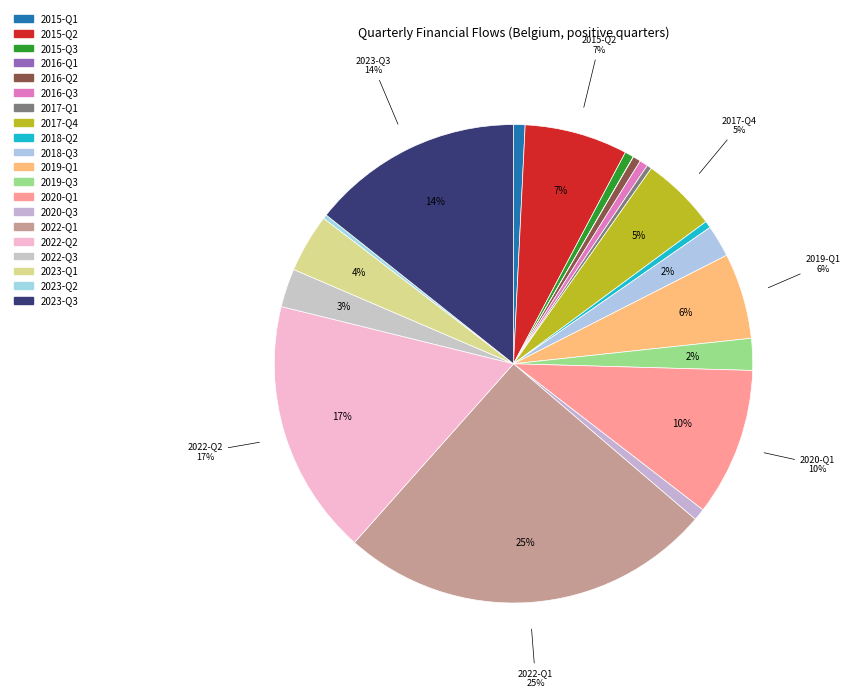

Combined, do 2016-Q2 and 2022-Q3 account for over 50%?

No